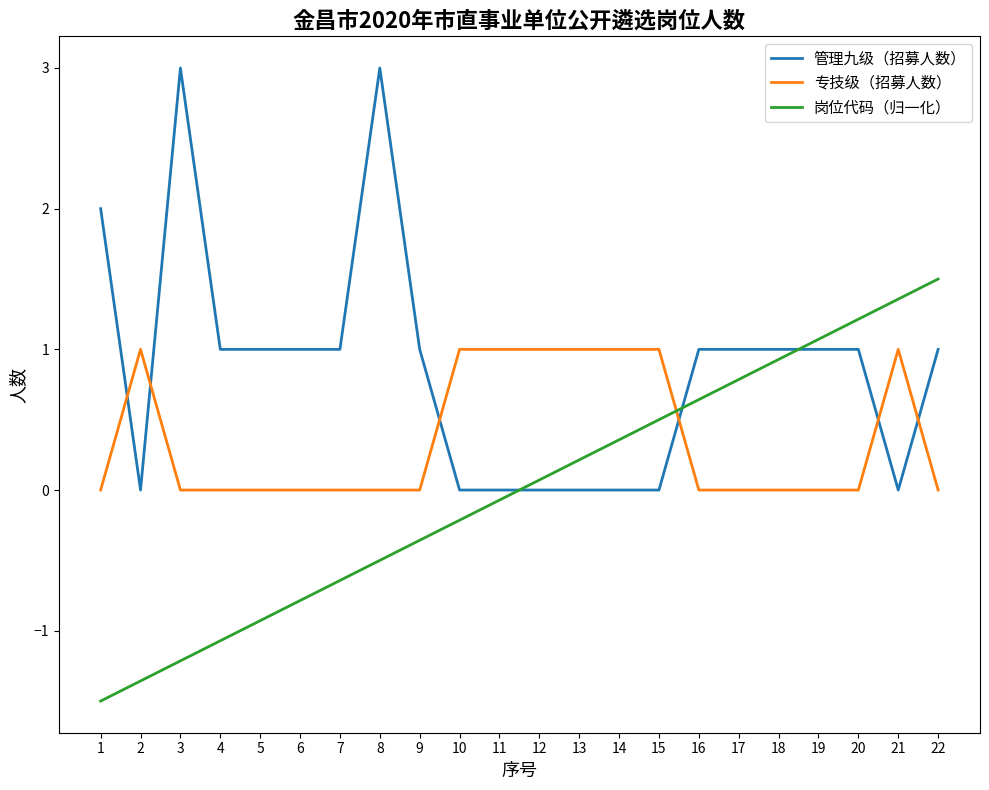

Which series changed the most between 5 and 22?

岗位代码（归一化）